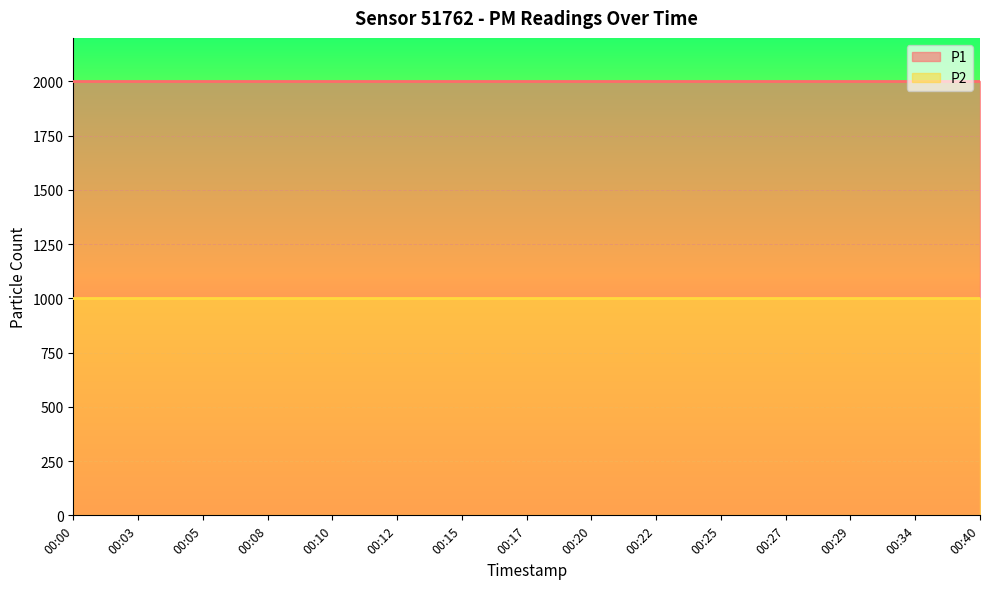

What is the value of the P2 point at the 13th from the left?

999.9